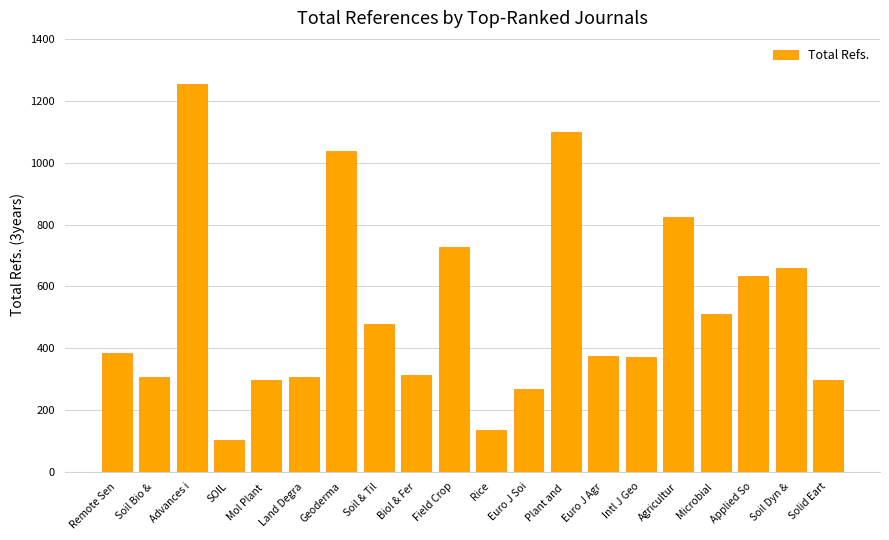

What value does the data have at Euro J Agr?

373